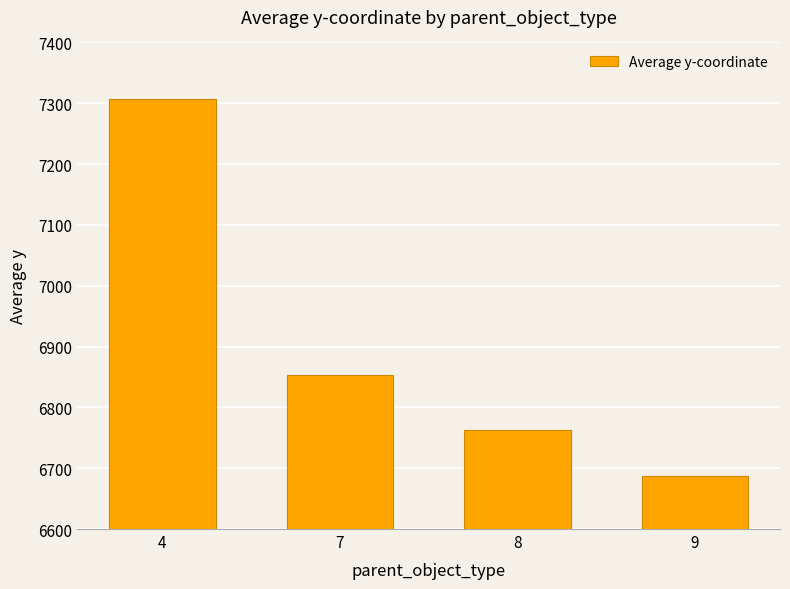

Rank the categories by value from lowest to highest.

9, 8, 7, 4